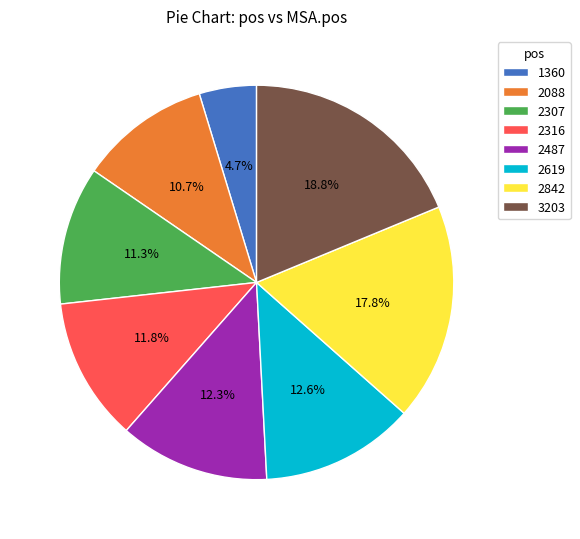

Which category has the smallest portion of the pie?

1360